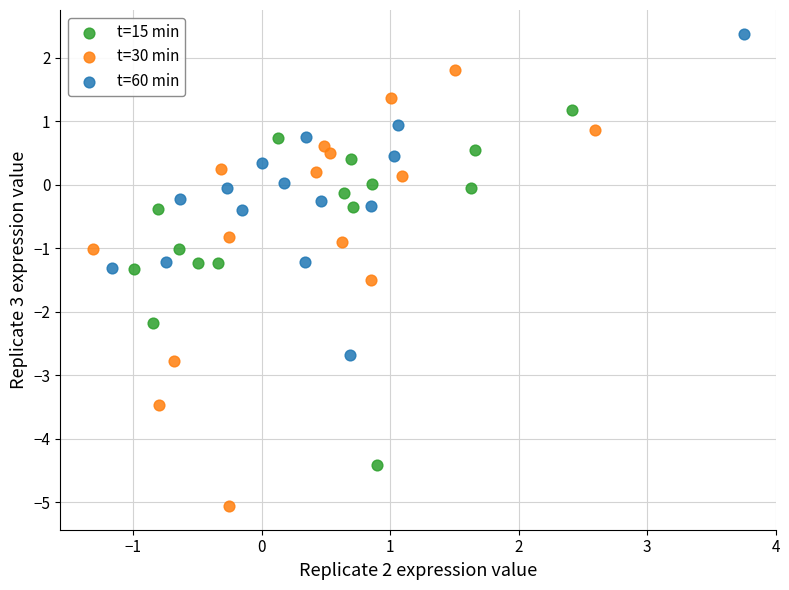

Which series reaches the minimum Y coordinate?

t=30 min